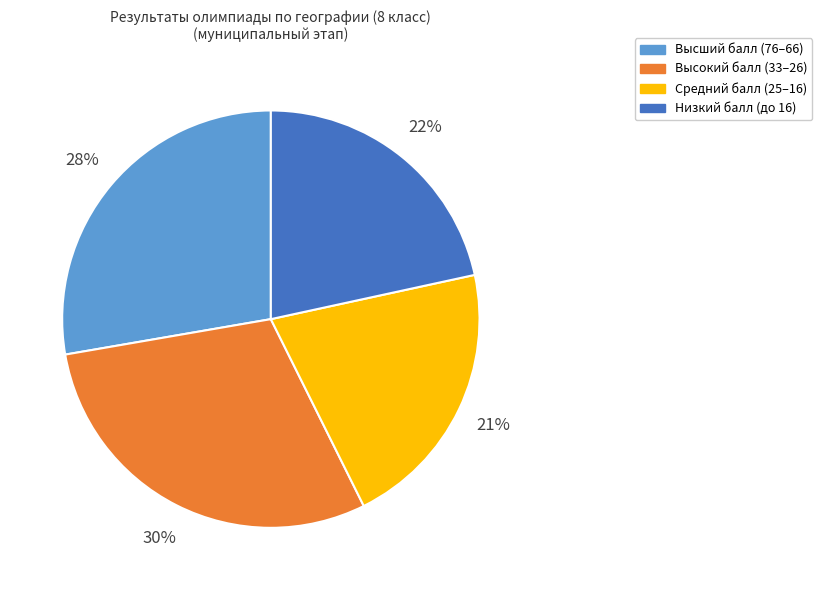

How many slices are in this pie chart?

4